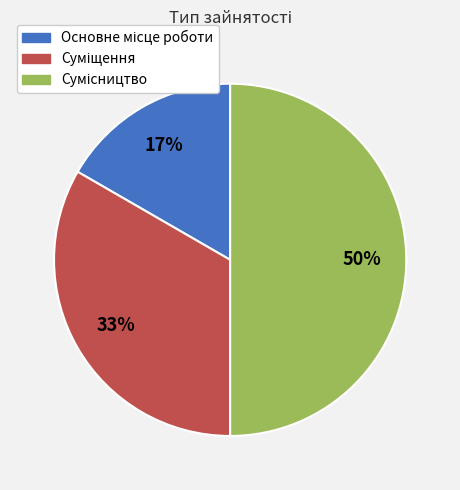

To the nearest percent, what is the average slice percentage?

33%